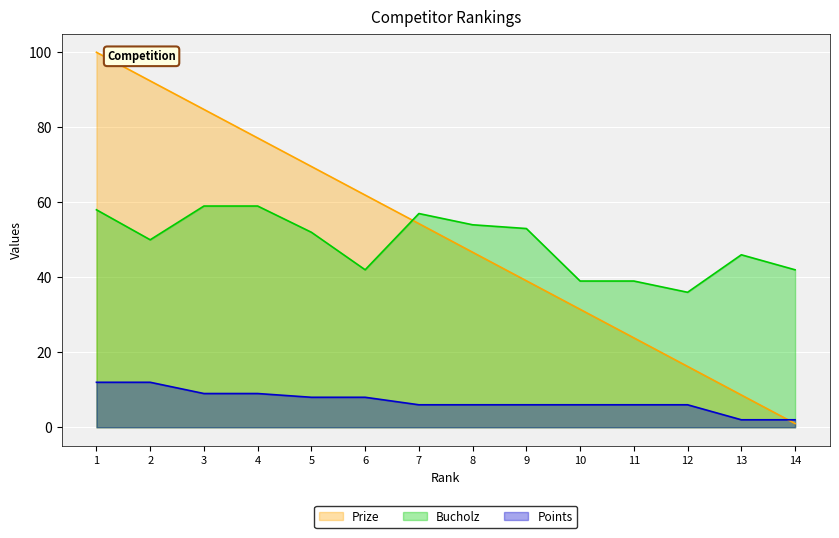

List the labels in order of Prize value, largest first.

1, 2, 3, 4, 5, 6, 7, 8, 9, 10, 11, 12, 13, 14